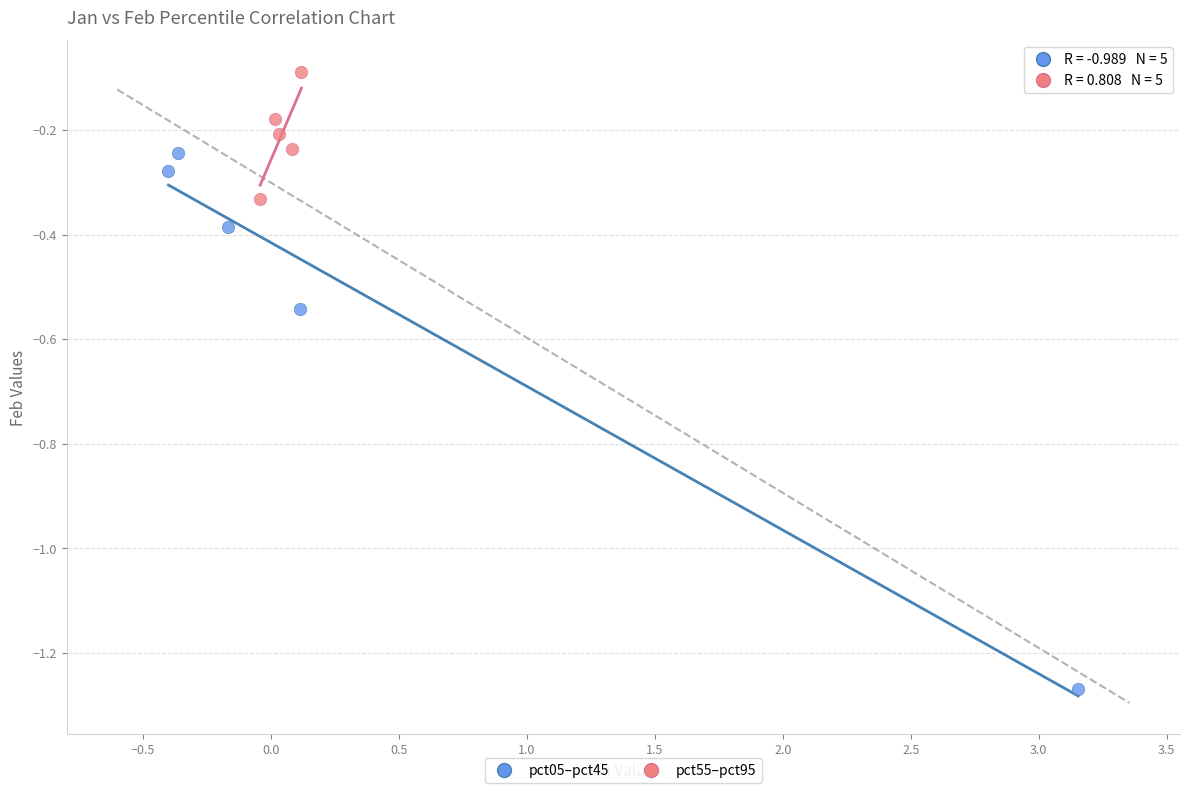

Which series contains the lowest Y value?

pct05–pct45